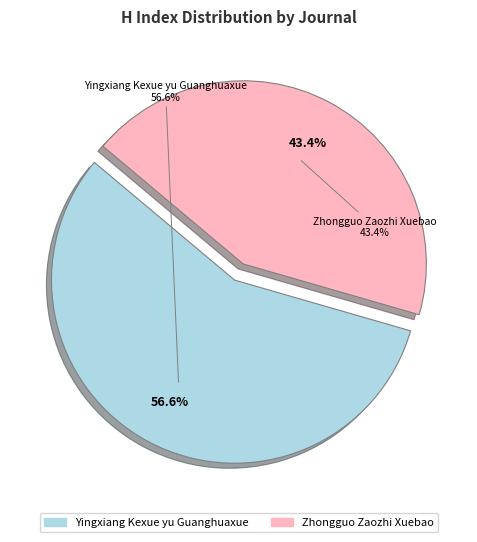

Approximately how many times larger is the value at Zhongguo Zaozhi Xuebao compared to Yingxiang Kexue yu Guanghuaxue?

0.8